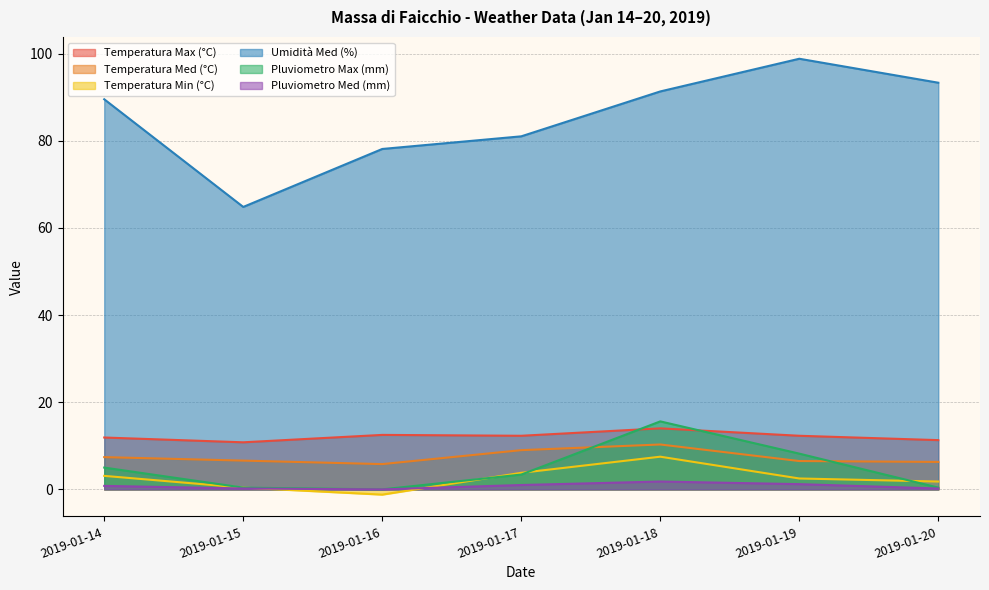

What are all the series names shown in the legend?

Temperatura Max (°C), Temperatura Med (°C), Temperatura Min (°C), Umidità Med (%), Pluviometro Max (mm), Pluviometro Med (mm)